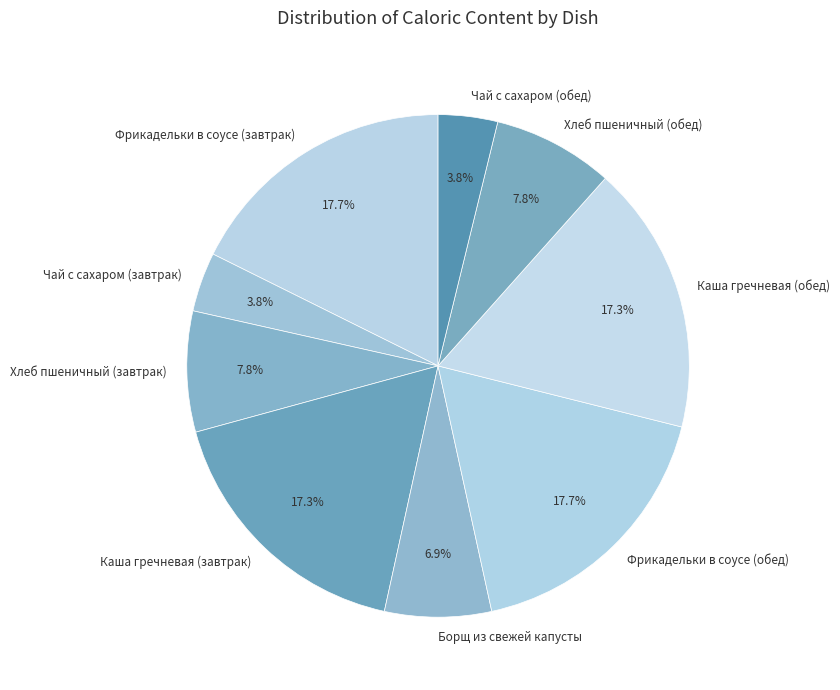

How many segments does this pie chart have?

9